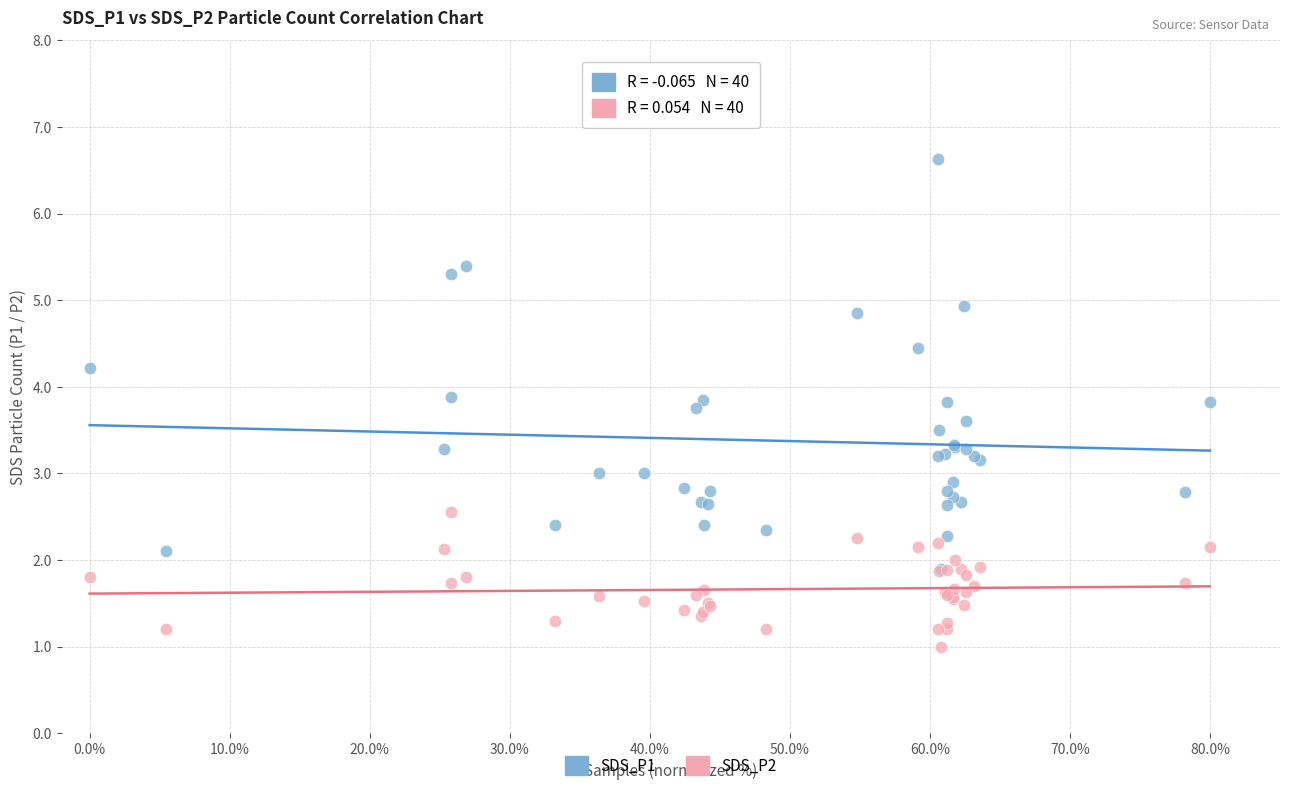

What are all the series names shown in the legend?

SDS_P1, SDS_P2